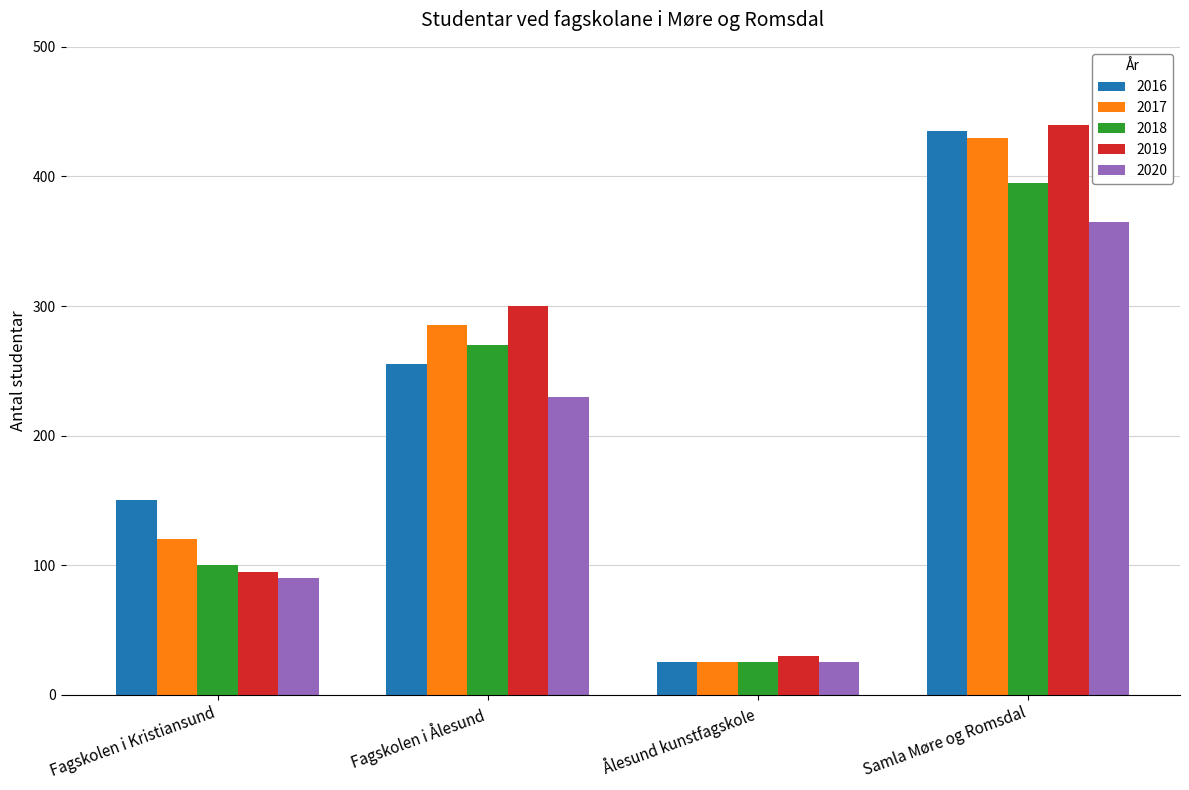

Reading right to left, list all the values displayed in this chart.

2016: Samla Møre og Romsdal=435	Ålesund kunstfagskole=25	Fagskolen i Ålesund=255	Fagskolen i Kristiansund=150
2017: Samla Møre og Romsdal=430	Ålesund kunstfagskole=25	Fagskolen i Ålesund=285	Fagskolen i Kristiansund=120
2018: Samla Møre og Romsdal=395	Ålesund kunstfagskole=25	Fagskolen i Ålesund=270	Fagskolen i Kristiansund=100
2019: Samla Møre og Romsdal=440	Ålesund kunstfagskole=30	Fagskolen i Ålesund=300	Fagskolen i Kristiansund=95
2020: Samla Møre og Romsdal=365	Ålesund kunstfagskole=25	Fagskolen i Ålesund=230	Fagskolen i Kristiansund=90